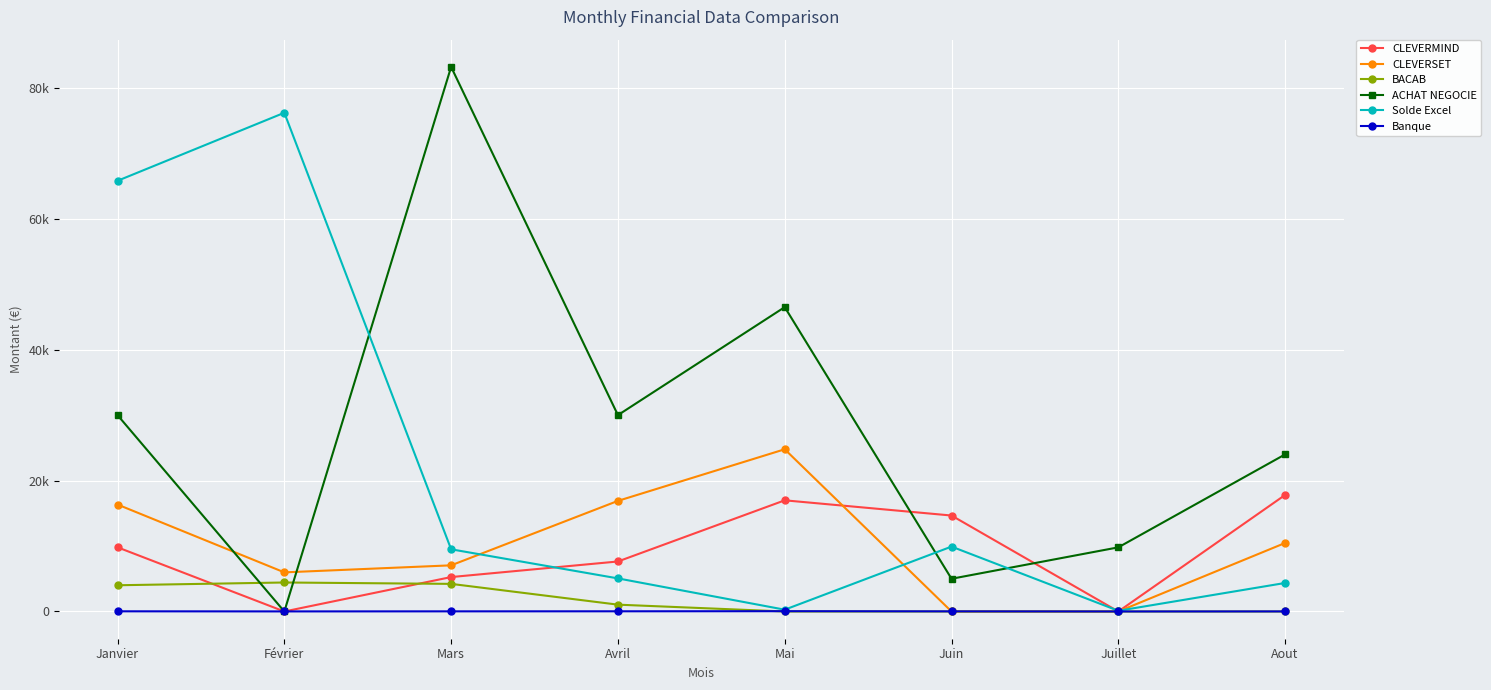

Does the chart have visible grid lines?

Yes